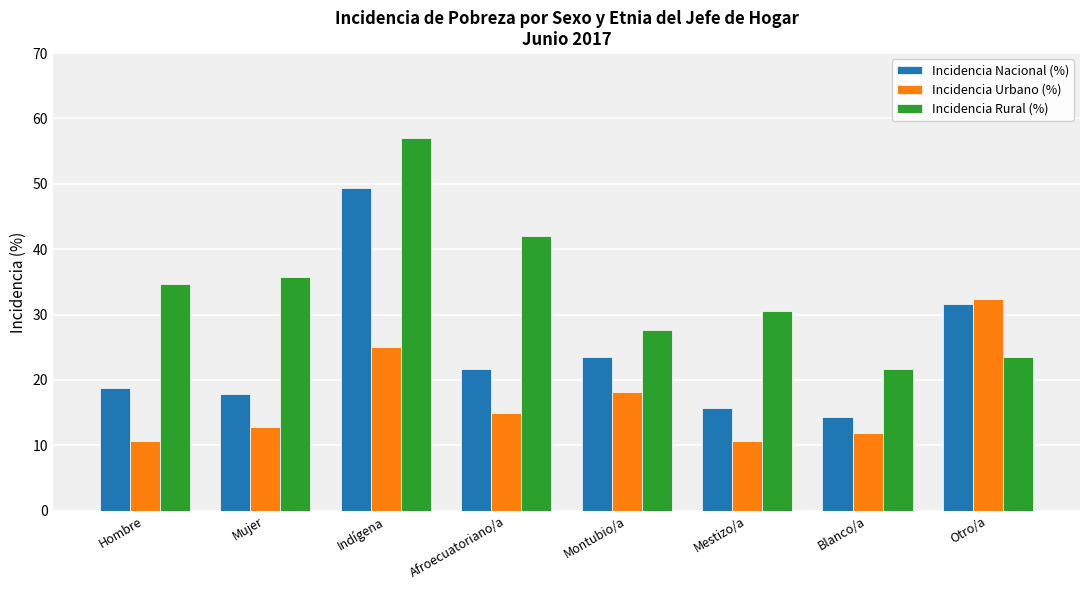

Rank the series by their maximum value, from highest to lowest.

Incidencia Rural (%), Incidencia Nacional (%), Incidencia Urbano (%)